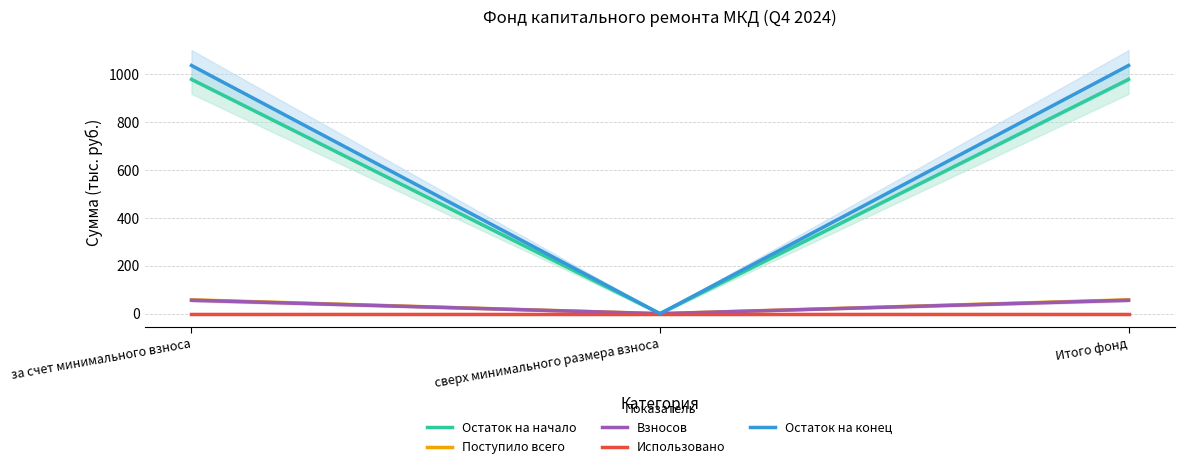

Which has a higher value, Итого фонд or сверх минимального размера взноса?

Итого фонд